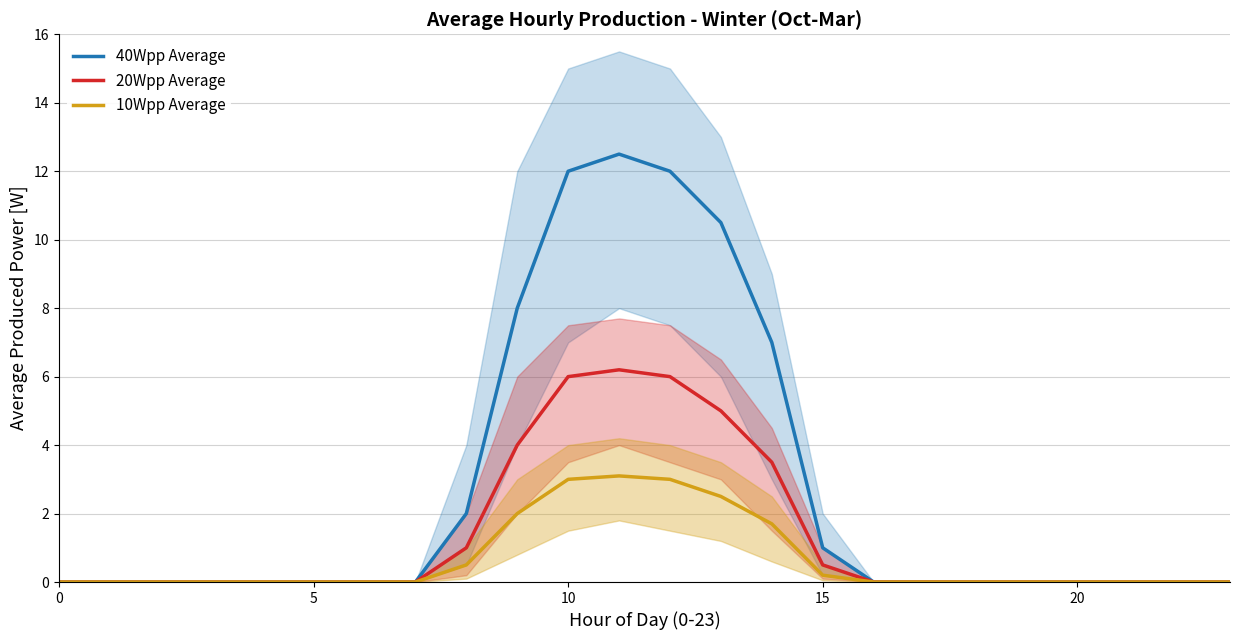

How many data points does each series have?

24